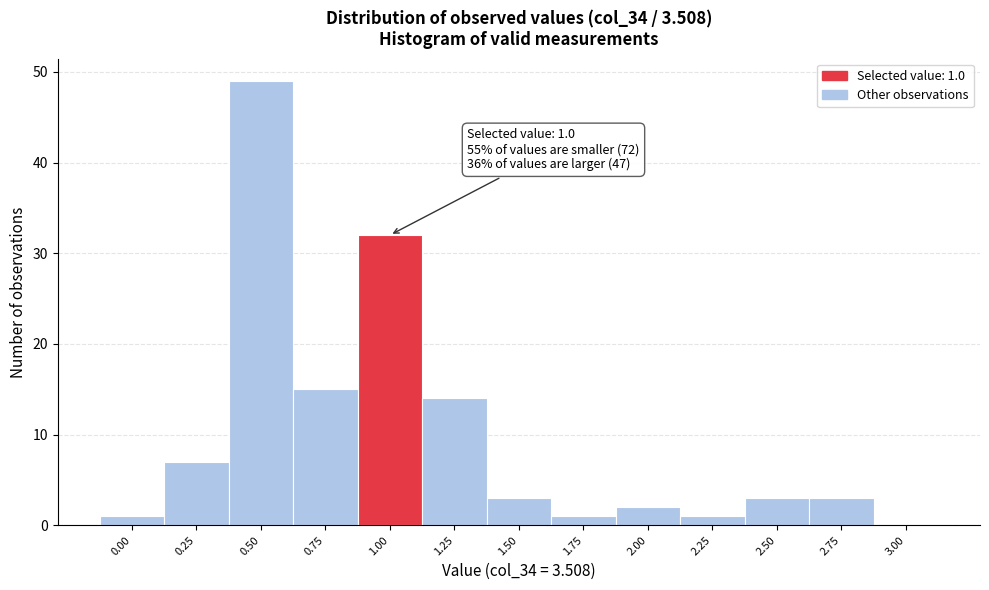

Reading right to left, list all the values displayed in this chart.

3.00=0	2.75=3	2.50=3	2.25=1	2.00=2	1.75=1	1.50=3	1.25=14	1.00=32	0.75=15	0.50=49	0.25=7	0.00=1